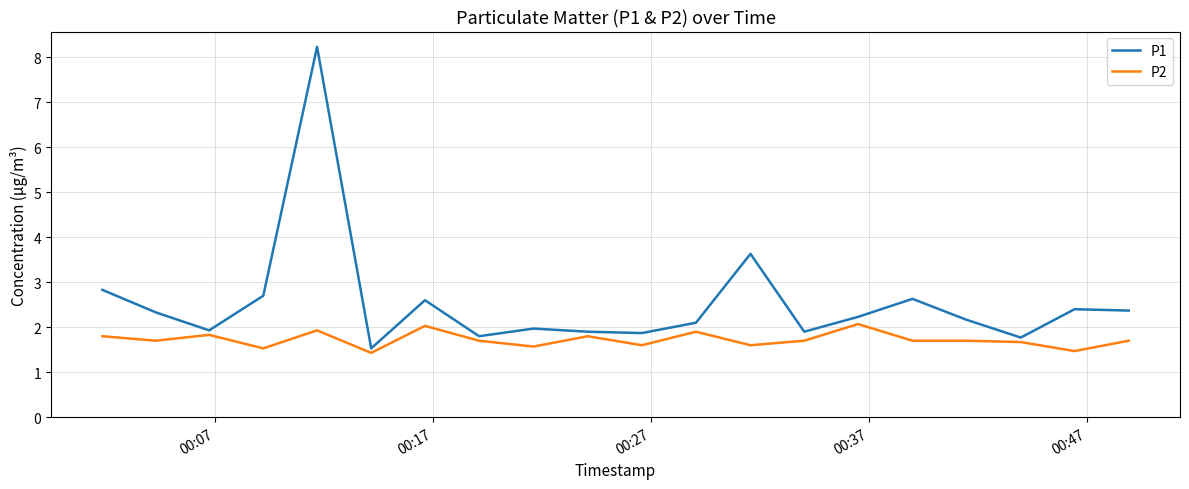

What is the smallest value displayed?

1.4